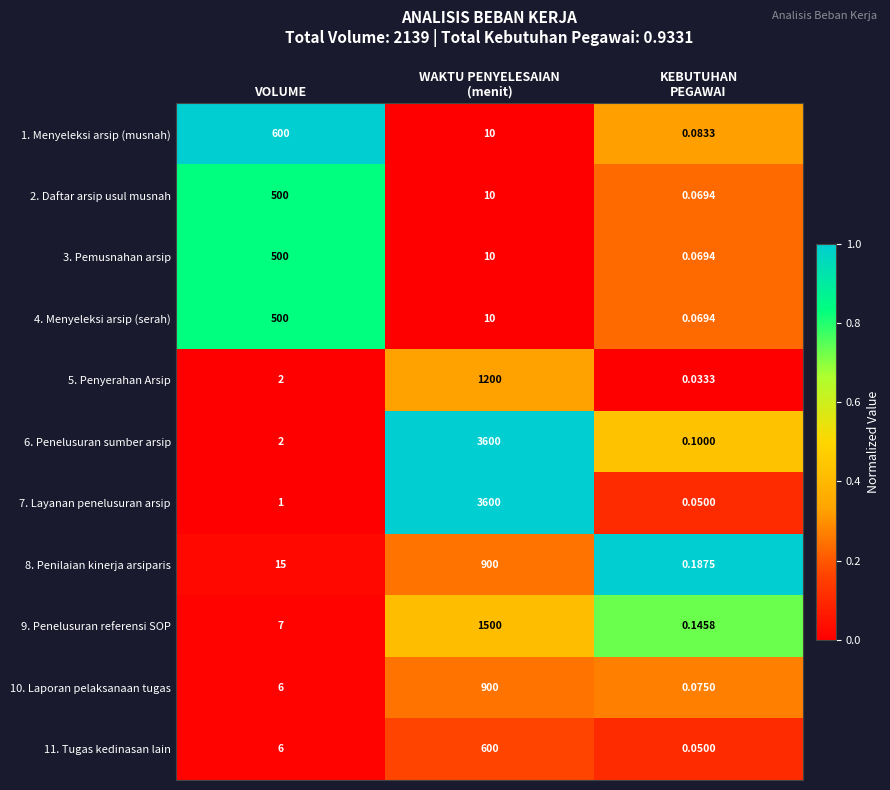

How many distinct data groups are displayed?

11